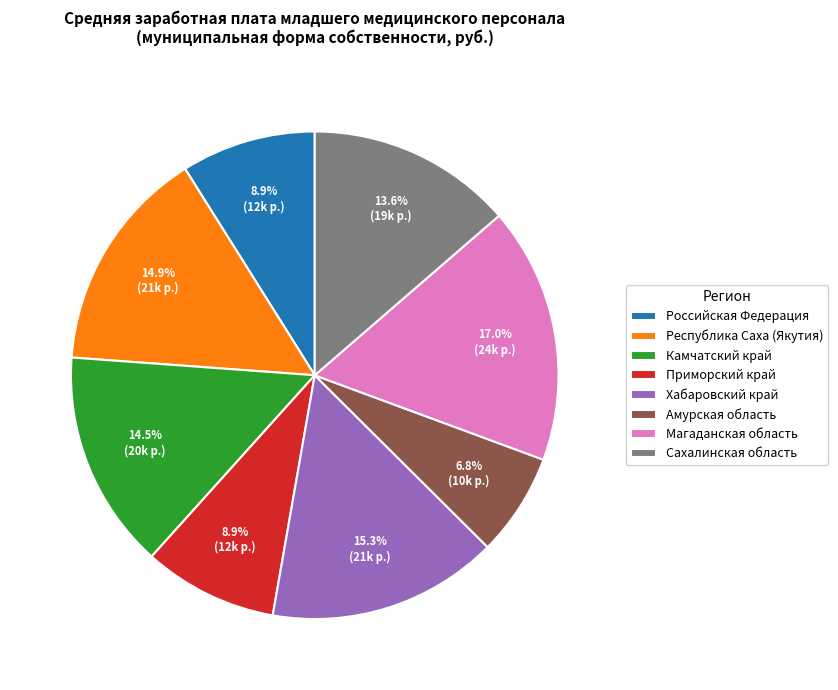

Combined, what portion of the pie is Магаданская область and Камчатский край?

31.5%